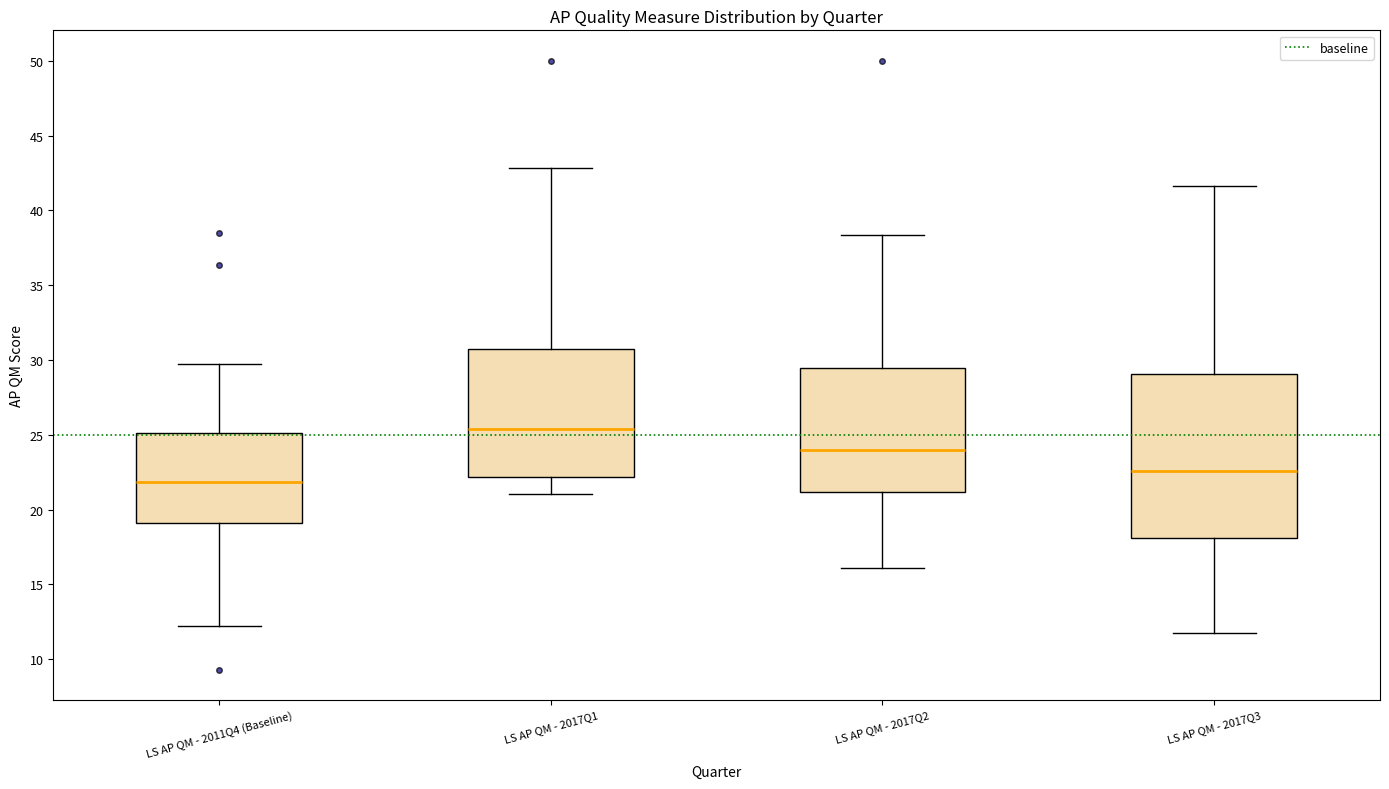

Where is the upper edge of the box for LS AP QM - 2017Q2 on the y-axis? The values are not printed on the chart, so give them approximately, as read against the axis.

29.5